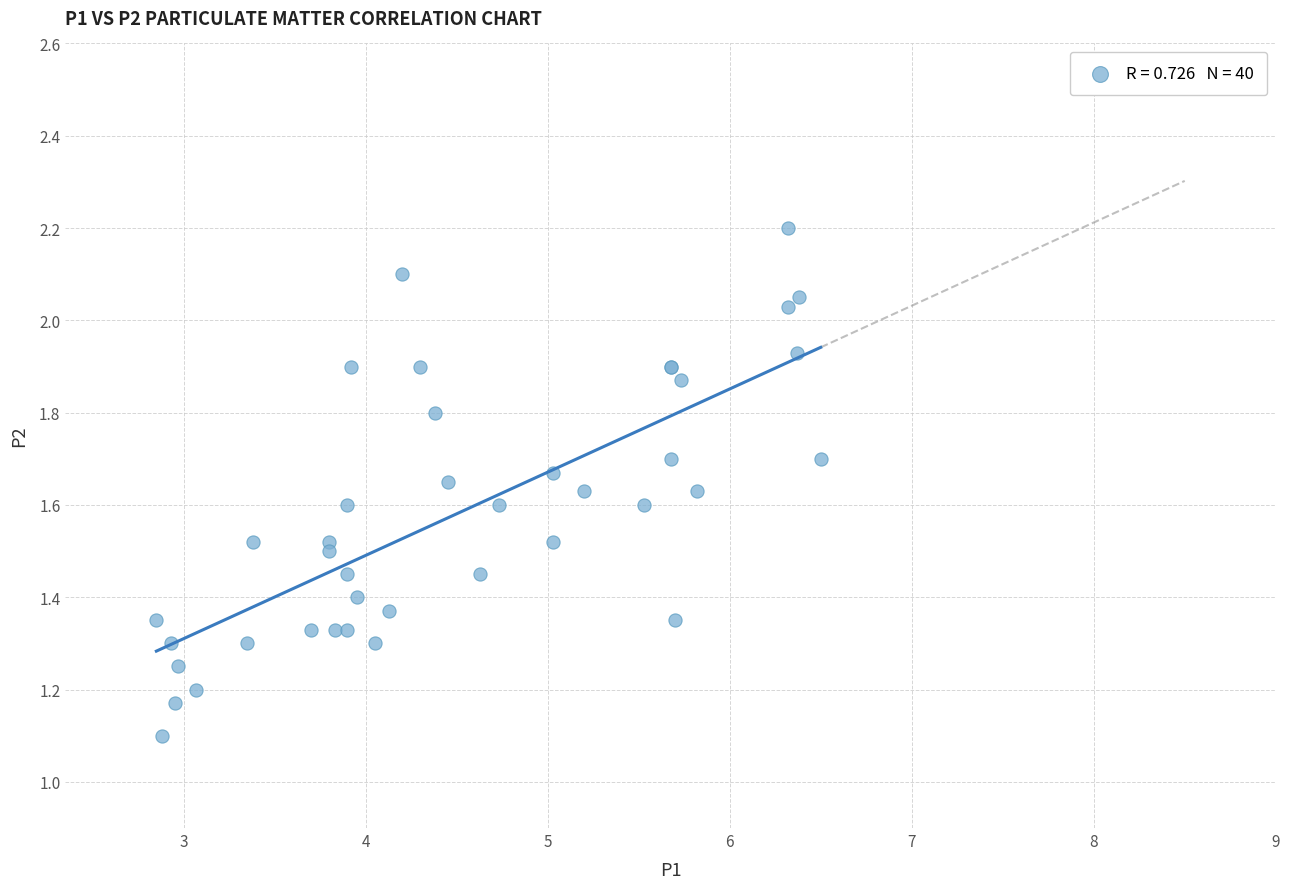

What Y value in the scatter plot is closest to 1?

1.1